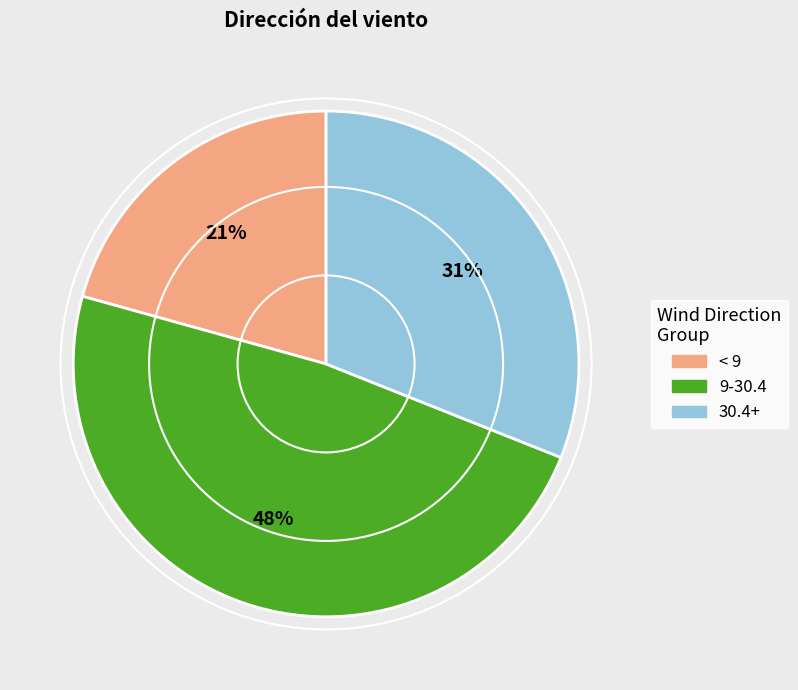

To the nearest percent, what is the average slice percentage?

33%